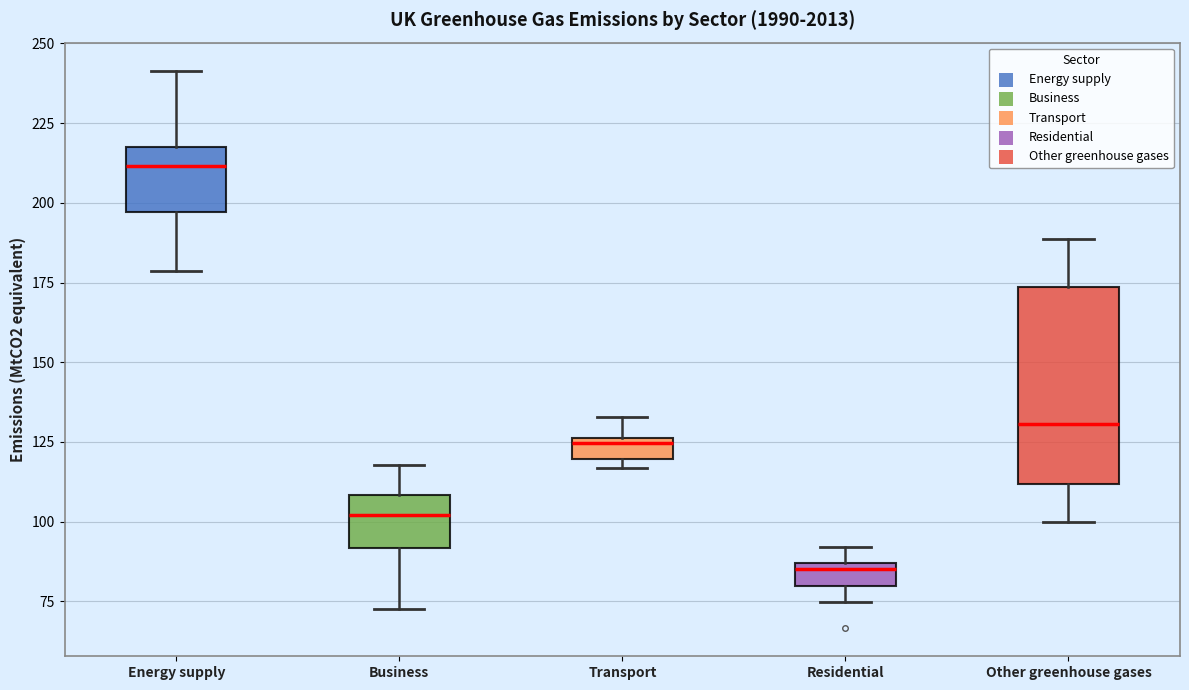

Where does the lower whisker of the box for Business end on the y-axis? The values are not printed on the chart, so give them approximately, as read against the axis.

75